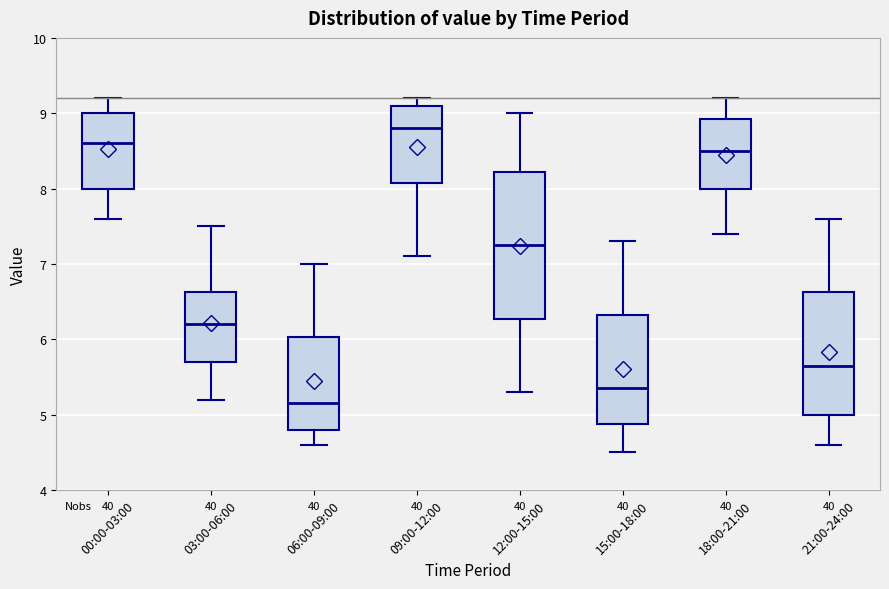

Where does the upper whisker of the box for 18:00-21:00 end on the y-axis? The values are not printed on the chart, so give them approximately, as read against the axis.

9.2